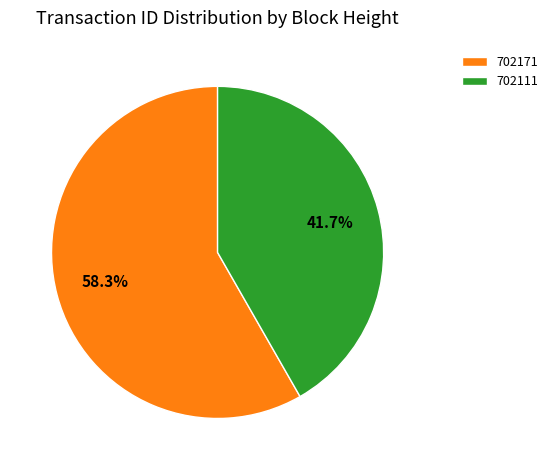

True or false: 702111 accounts for 42% of the total.

True